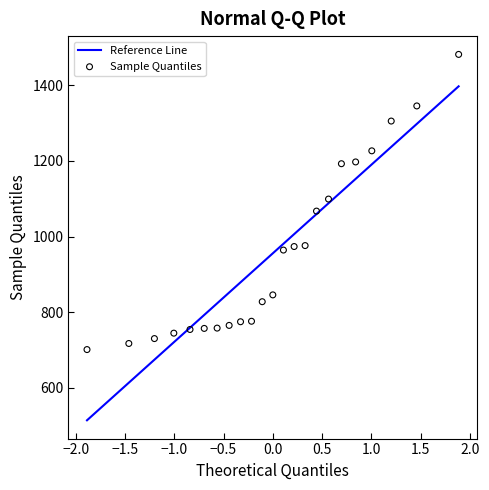

What is the range of X values (max minus min)?

3.8